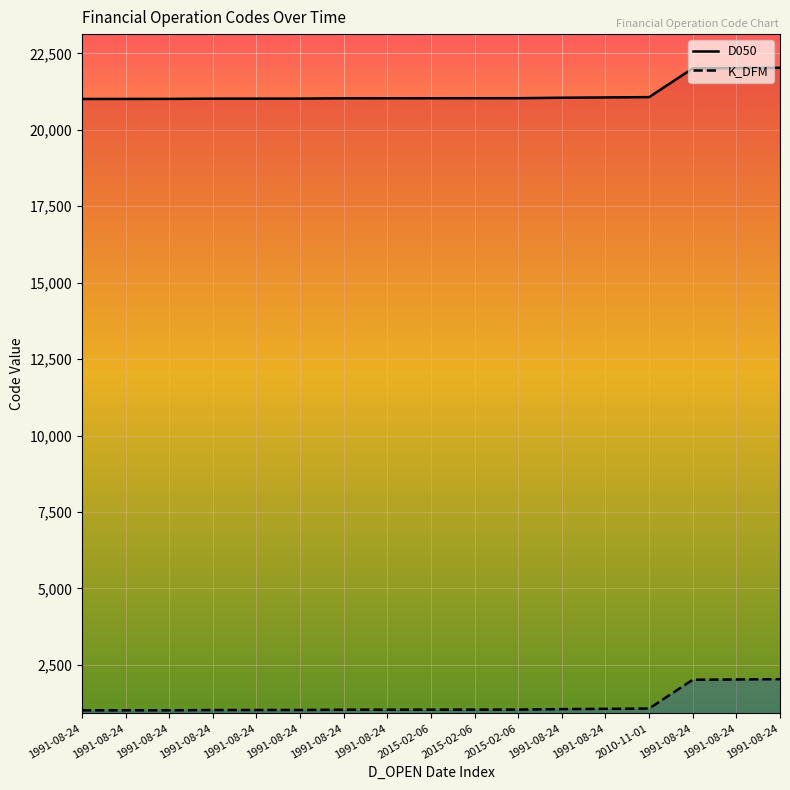

How many data points does each series have?

17